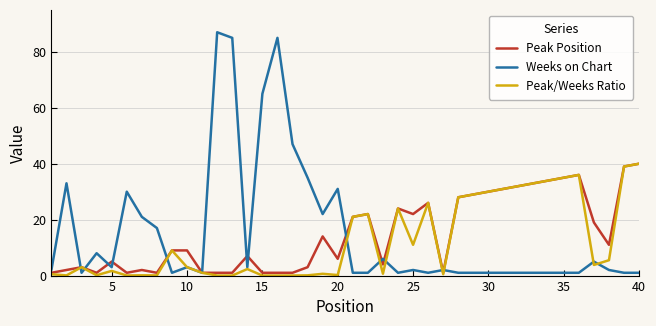

Which series has the widest spread of values?

Weeks on Chart